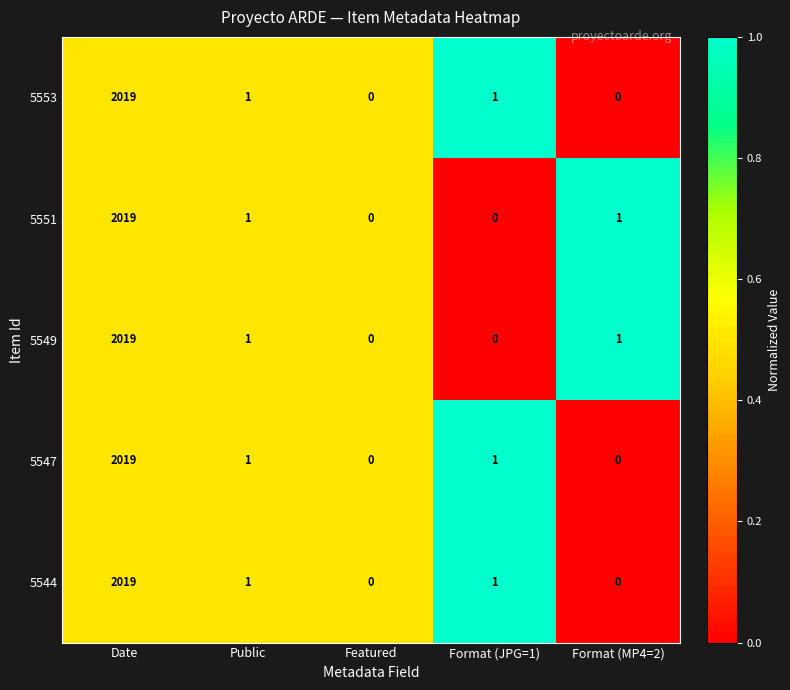

What is the maximum value shown in the chart?

2019